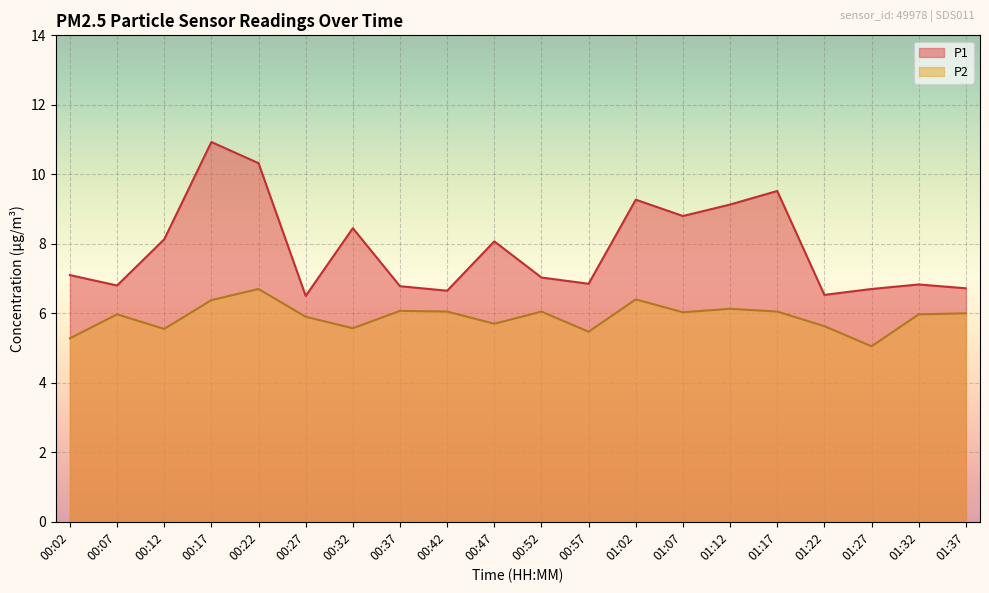

Which series has the largest total across all categories?

P1